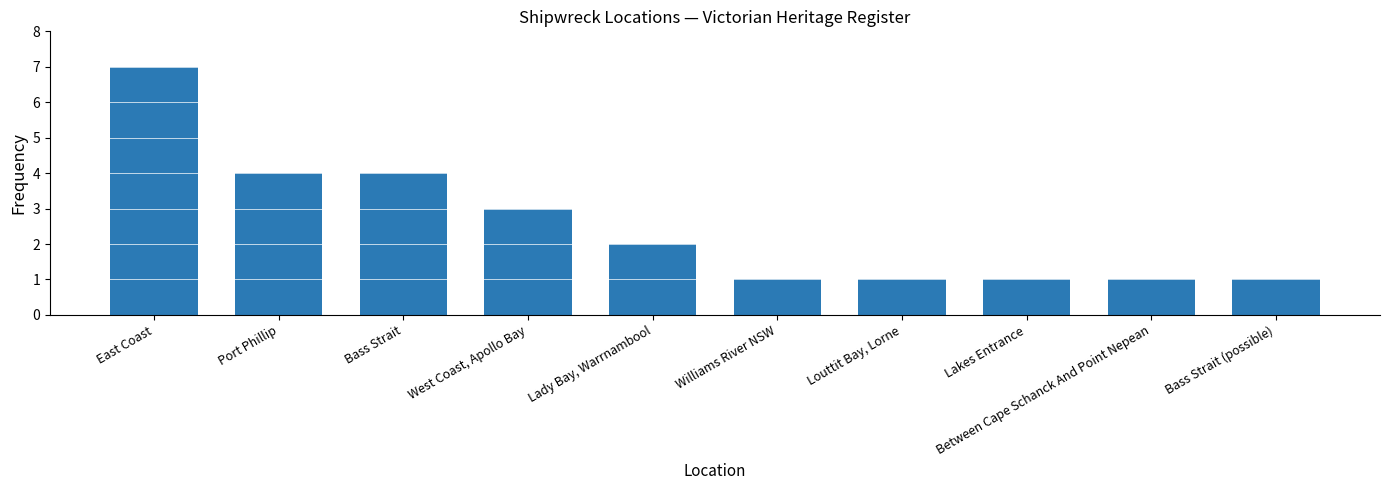

Reading left to right, what are all the values shown in this chart?

East Coast=7	Port Phillip=4	Bass Strait=4	West Coast, Apollo Bay=3	Lady Bay, Warrnambool=2	Williams River NSW=1	Louttit Bay, Lorne=1	Lakes Entrance=1	Between Cape Schanck And Point Nepean=1	Bass Strait (possible)=1